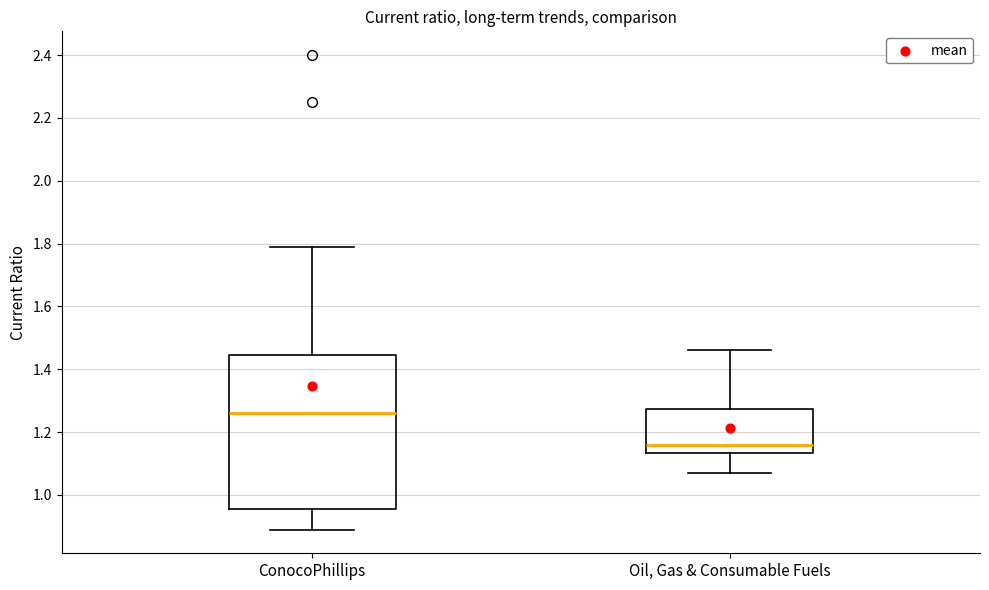

Which box's median line is the highest?

ConocoPhillips